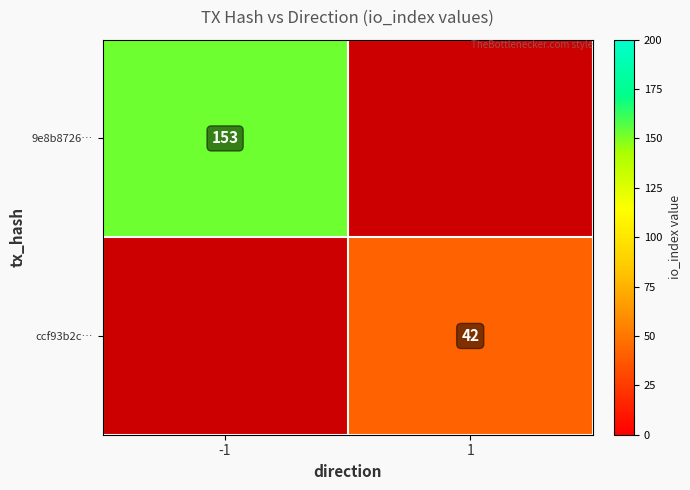

Is the value of ccf93b2c… at 1 greater than the value of 9e8b8726… at -1?

No